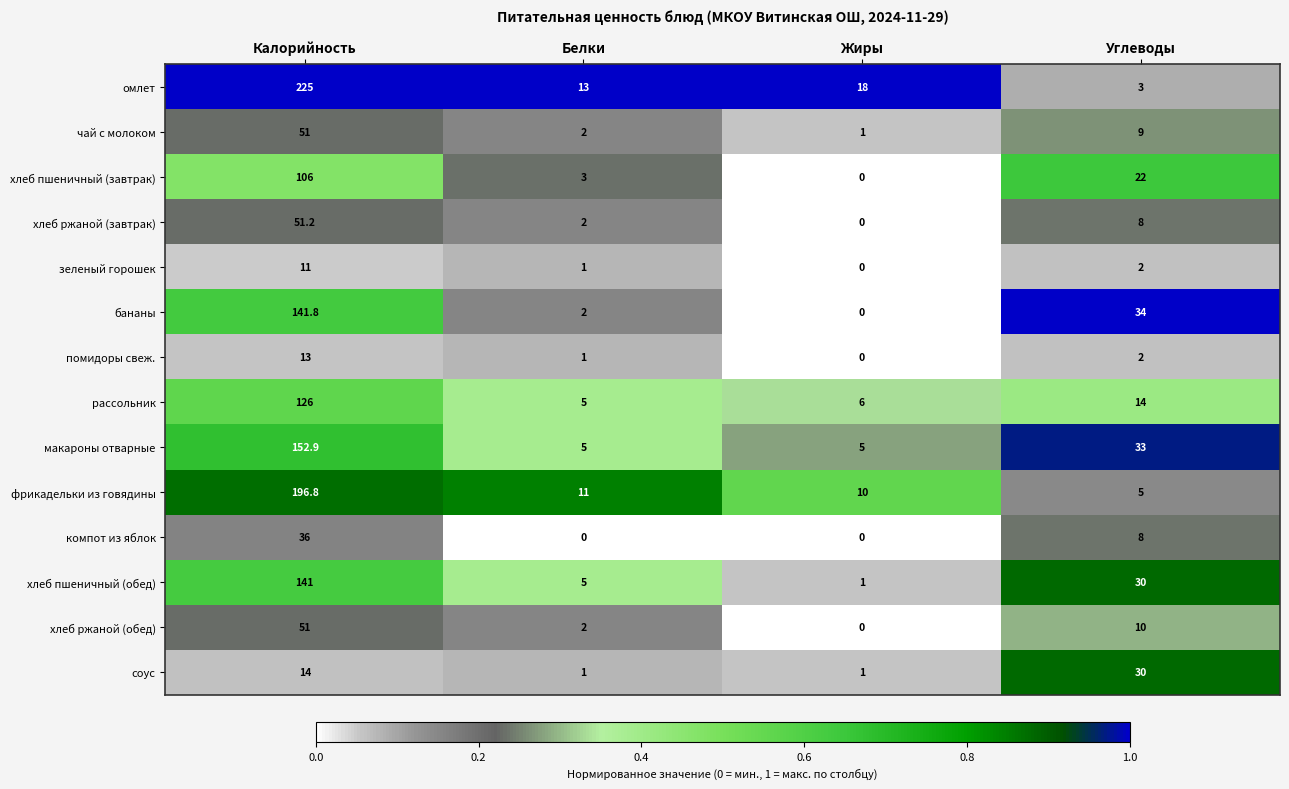

What is the difference between the maximum and minimum values in the хлеб ржаной (завтрак) series?

51.2